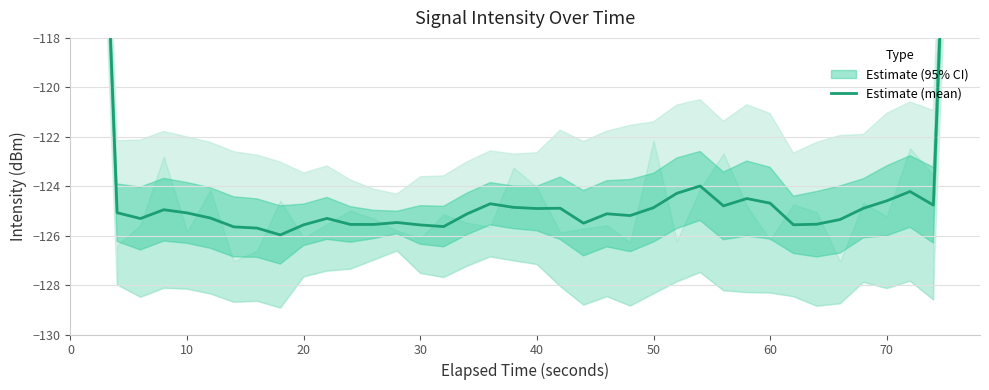

Reading right to left, what are all the values shown in this chart?

-75.2	-99.7	-124.8	-124.2	-124.6	-124.9	-125.3	-125.5	-125.6	-124.7	-124.5	-124.8	-124.0	-124.3	-124.9	-125.2	-125.1	-125.5	-124.9	-124.9	-124.9	-124.7	-125.1	-125.6	-125.6	-125.5	-125.5	-125.5	-125.3	-125.6	-126.0	-125.7	-125.6	-125.3	-125.1	-125.0	-125.3	-125.1	-100.5	-75.4